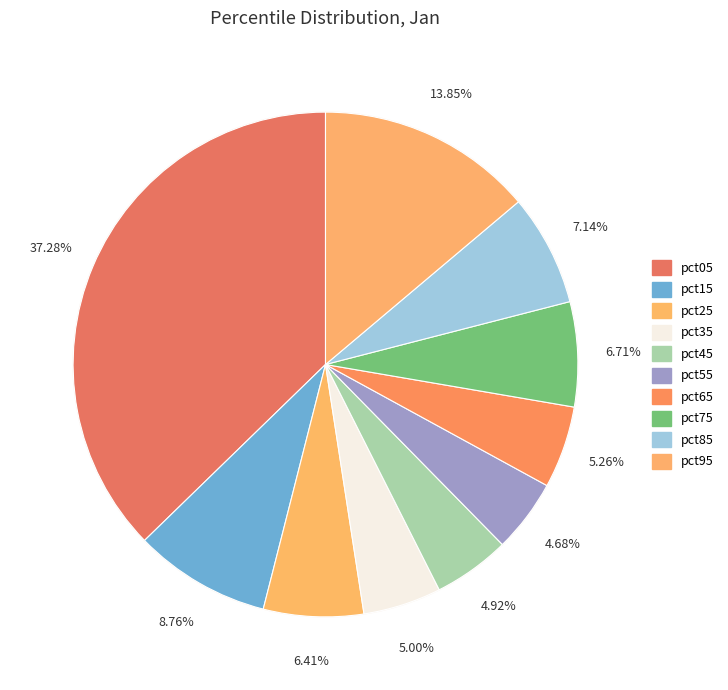

To the nearest percent, what portion does pct15 represent?

9%